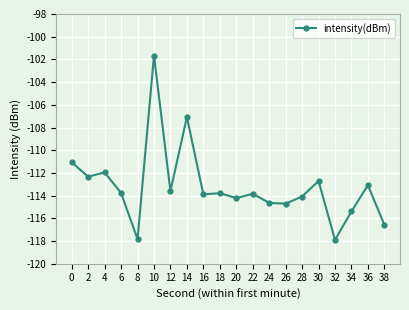

What is the difference between the values at 20 and 38?

2.3